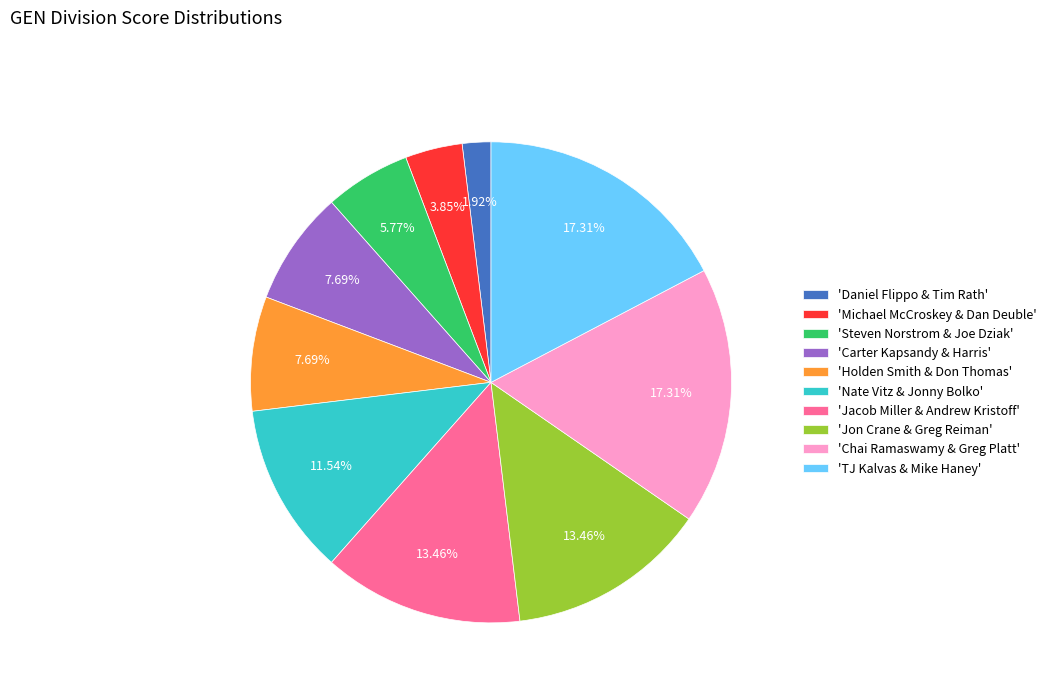

Do 'Jon Crane & Greg Reiman' and 'Daniel Flippo & Tim Rath' together represent more than half of the pie?

No